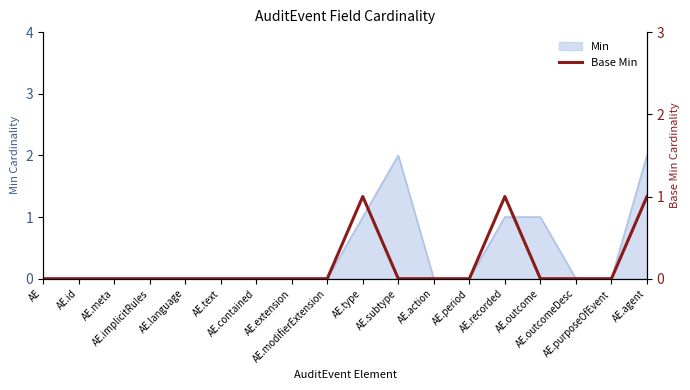

True or false: there are more than 0 points higher than both neighbors.

True